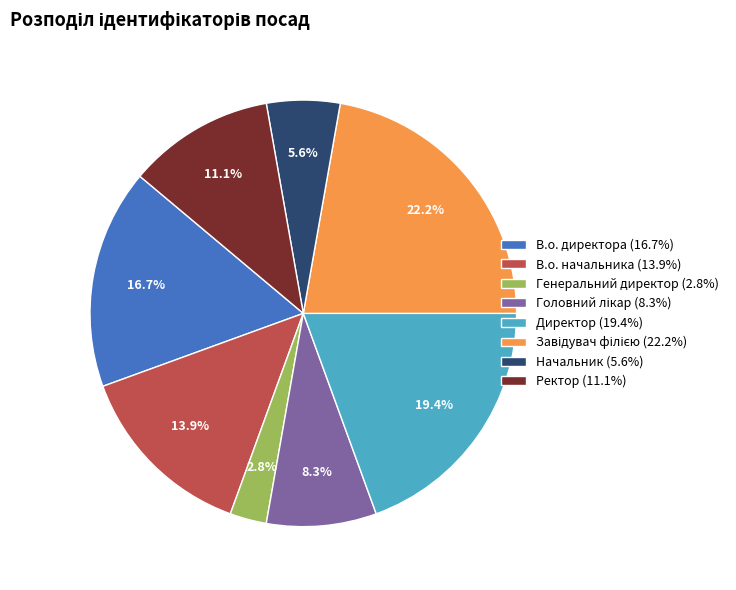

To the nearest percent, what percentage of the pie is В.о. директора?

17%